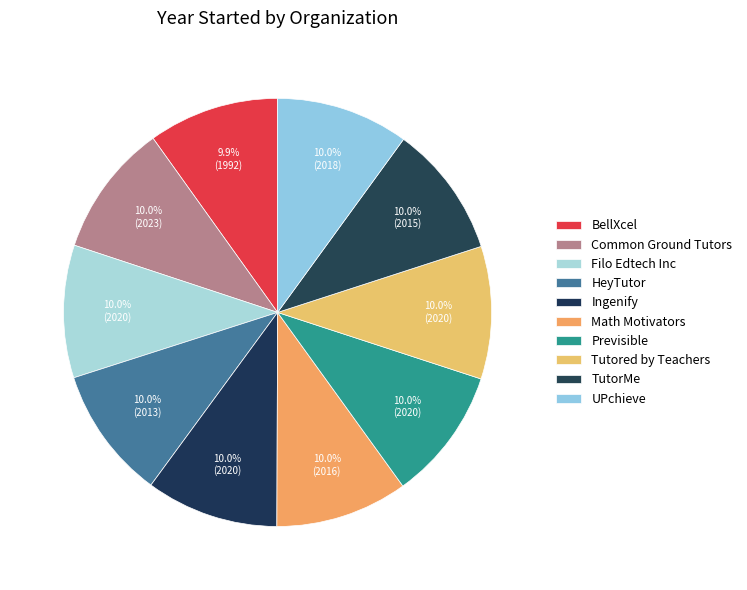

Do TutorMe and Previsible together represent more than half of the pie?

No